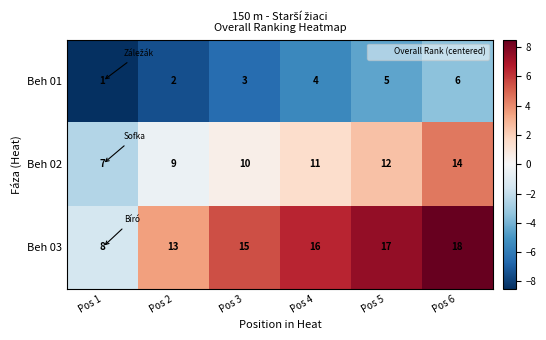

Is it true that Beh 01 equals 1 at Pos 1?

True